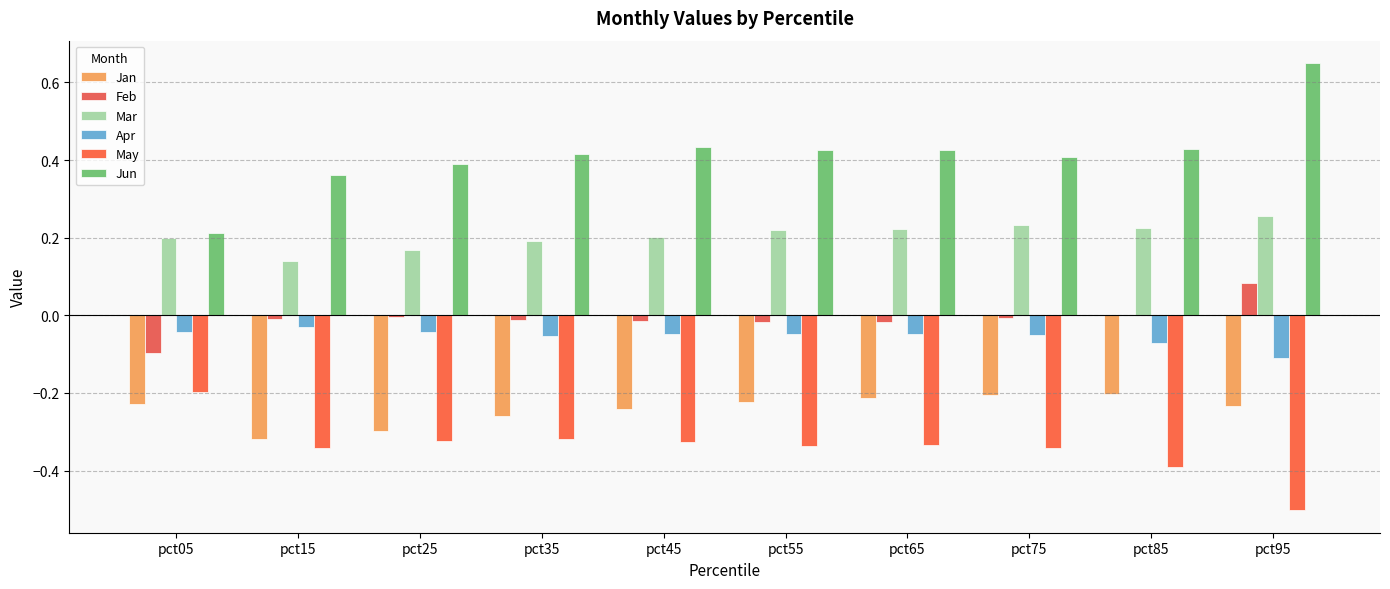

At which label is Apr closest to 0?

pct15